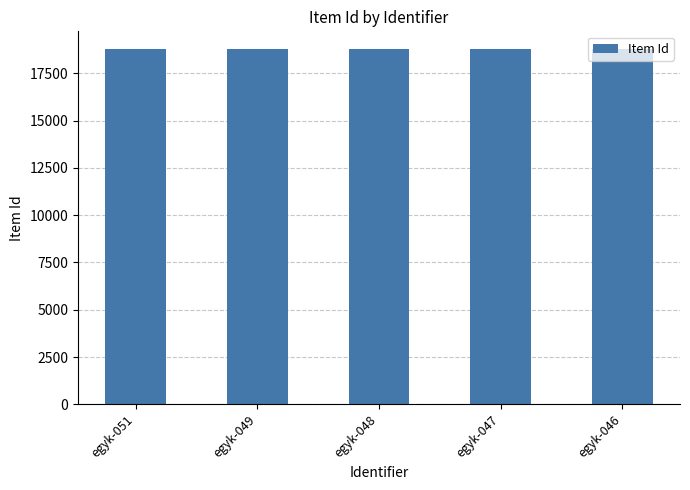

Is it true that the value at egyk-048 is 18780?

True